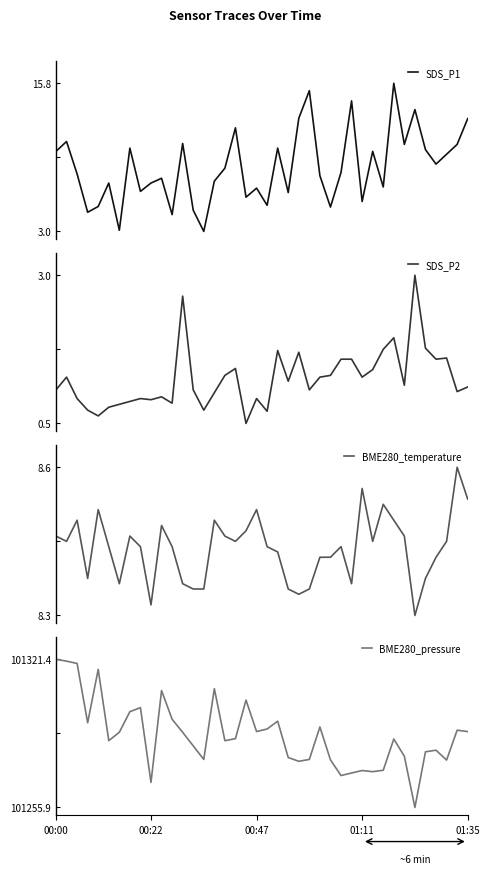

At which category does the chart reach its peak across all series?

32